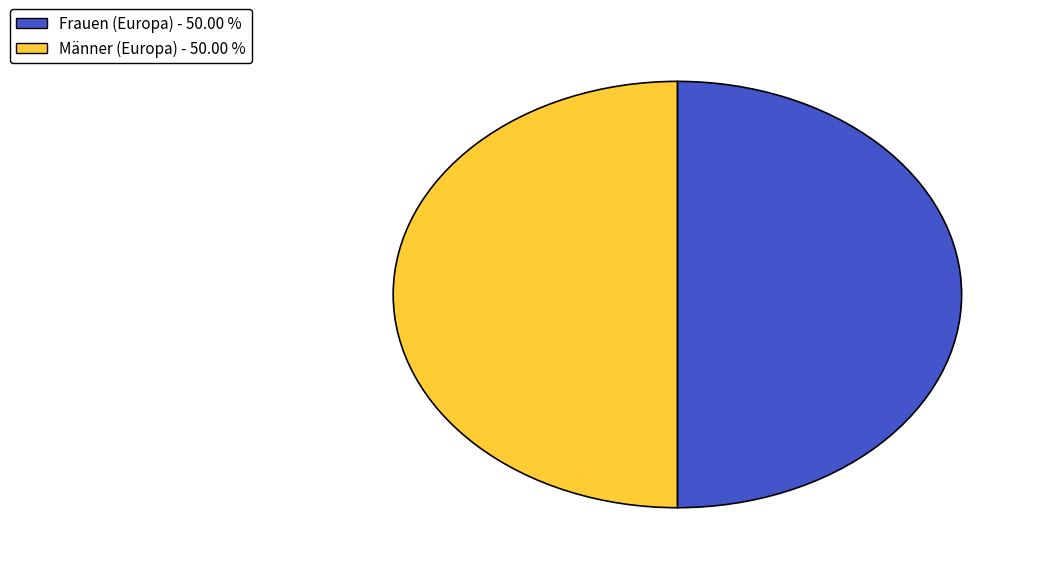

What is the ratio of the value at Frauen (Europa) - 50.00 % to the value at Männer (Europa) - 50.00 %?

1.0